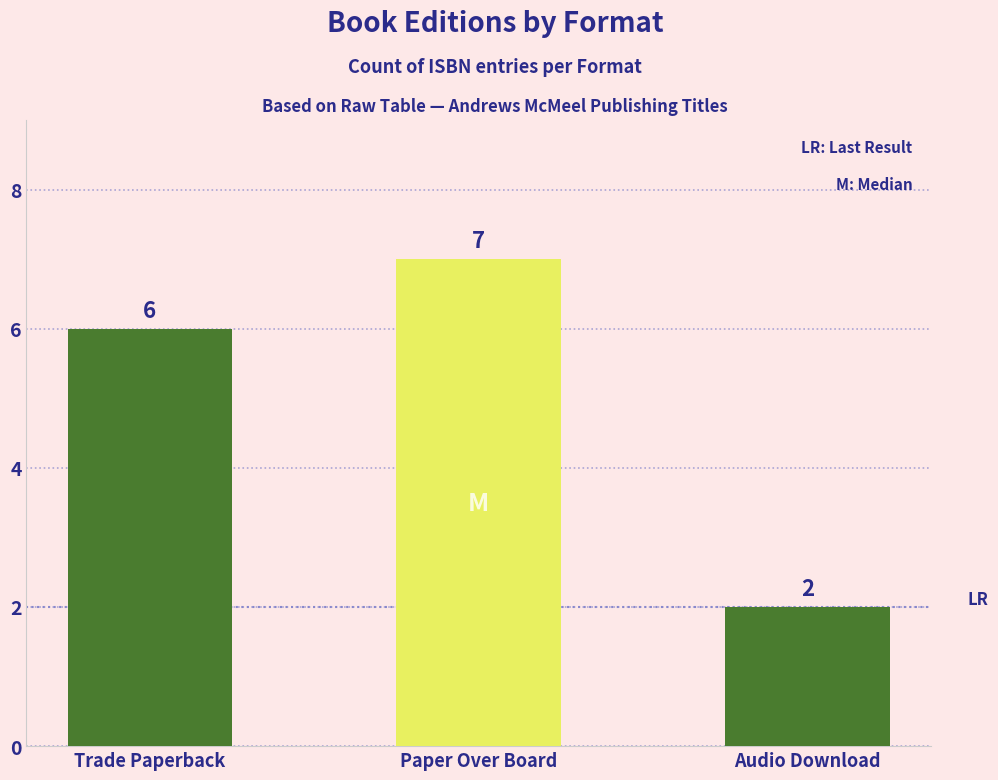

What is the approximate value at Trade Paperback?

6